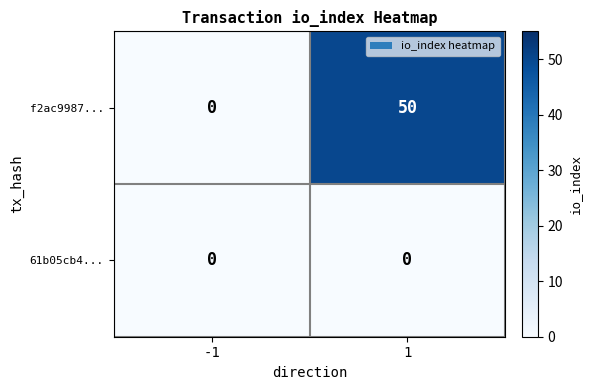

The value of f2ac9987... at -1 is 0. True or false?

True